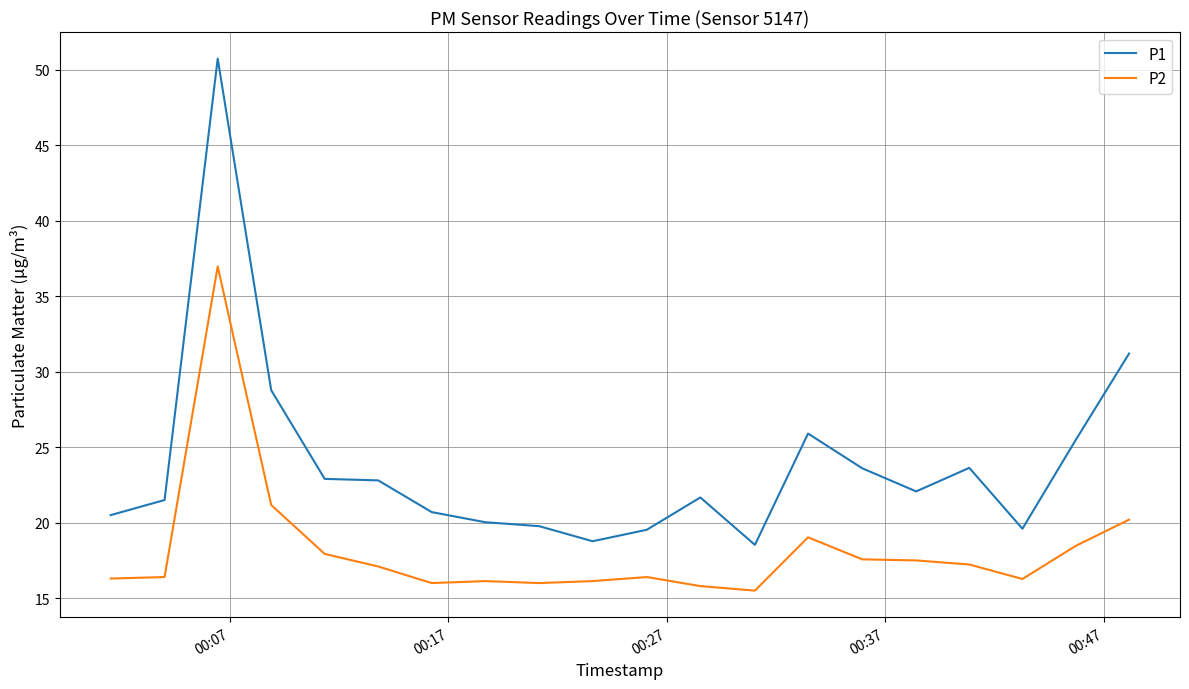

Is this an area chart (filled region under the line)?

No